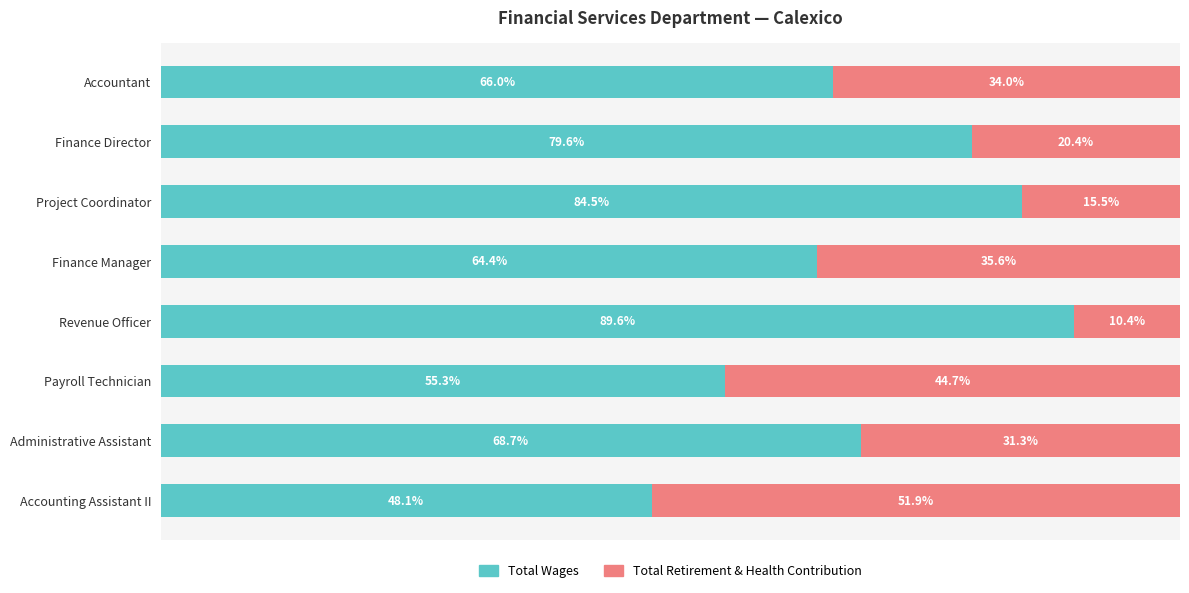

Where is Total Wages nearest to the value 68?

Administrative Assistant